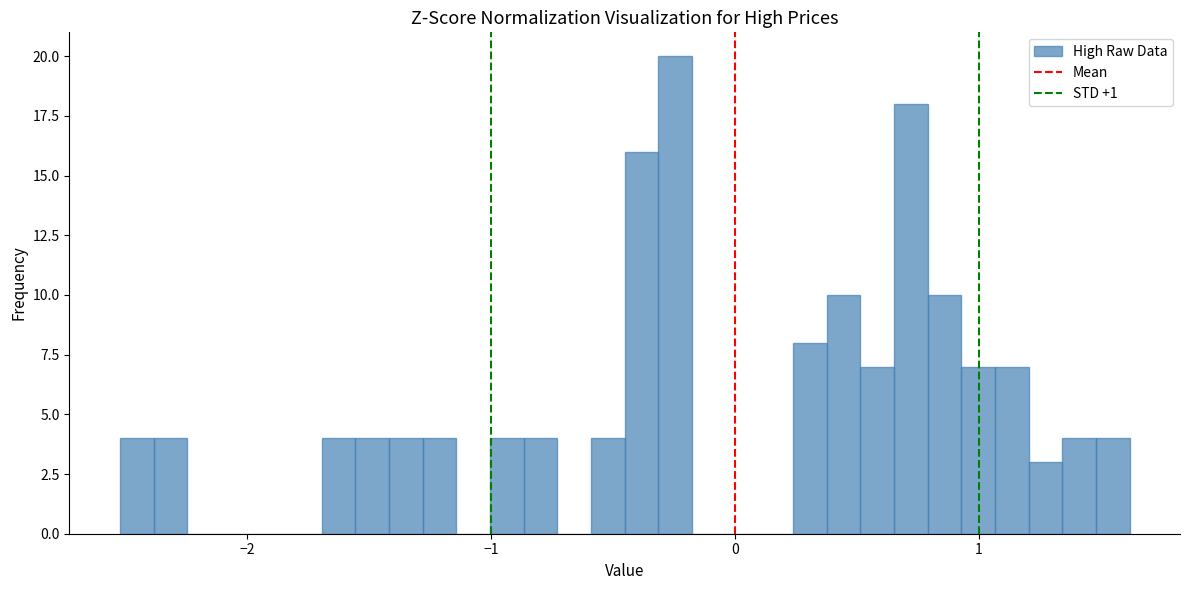

Around what value on the x-axis is the tallest bar? Give the approximate position of its centre, as read against the axis.

-0.2